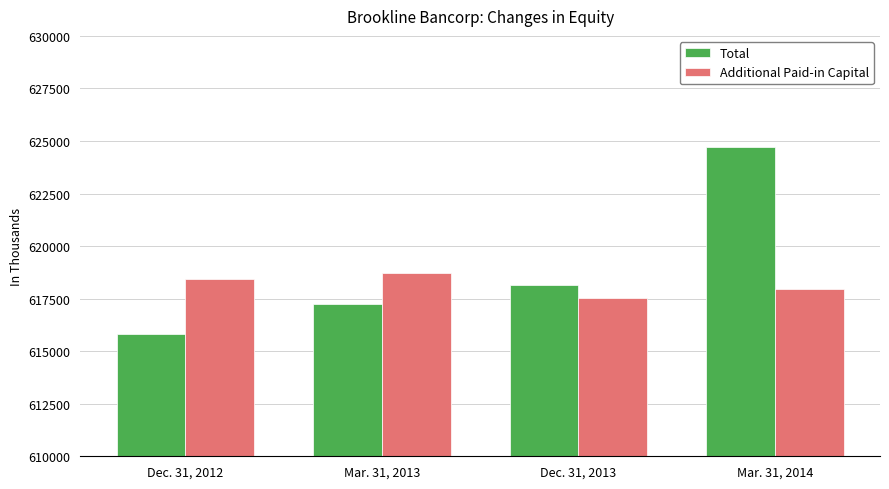

Reading left to right, what are all the values shown in this chart?

Total: Dec. 31, 2012=615809	Mar. 31, 2013=617250	Dec. 31, 2013=618171	Mar. 31, 2014=624720
Additional Paid-in Capital: Dec. 31, 2012=618429	Mar. 31, 2013=618711	Dec. 31, 2013=617538	Mar. 31, 2014=617978